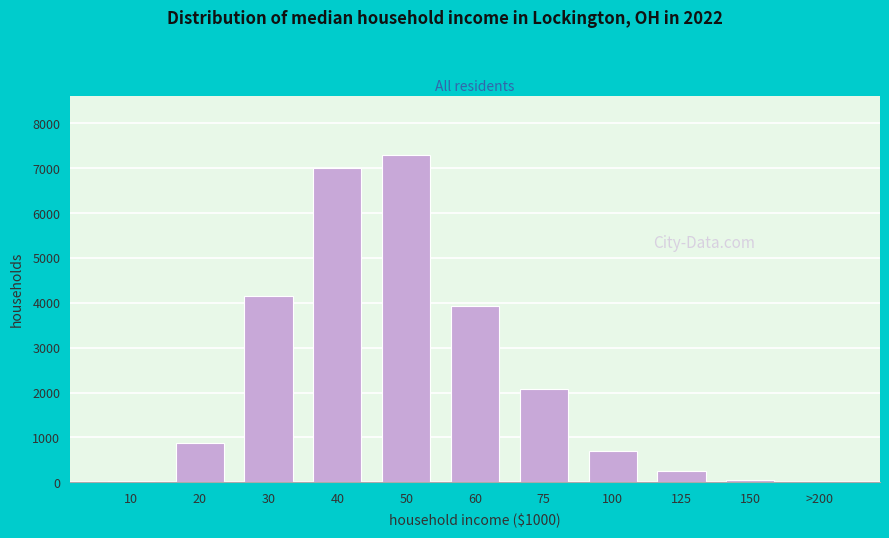

What is the change in value from 50 to 75?

-5214